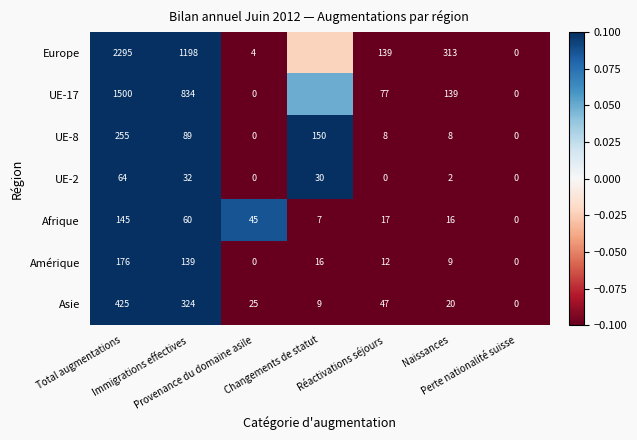

At which category is the sum across all series the highest?

Total augmentations